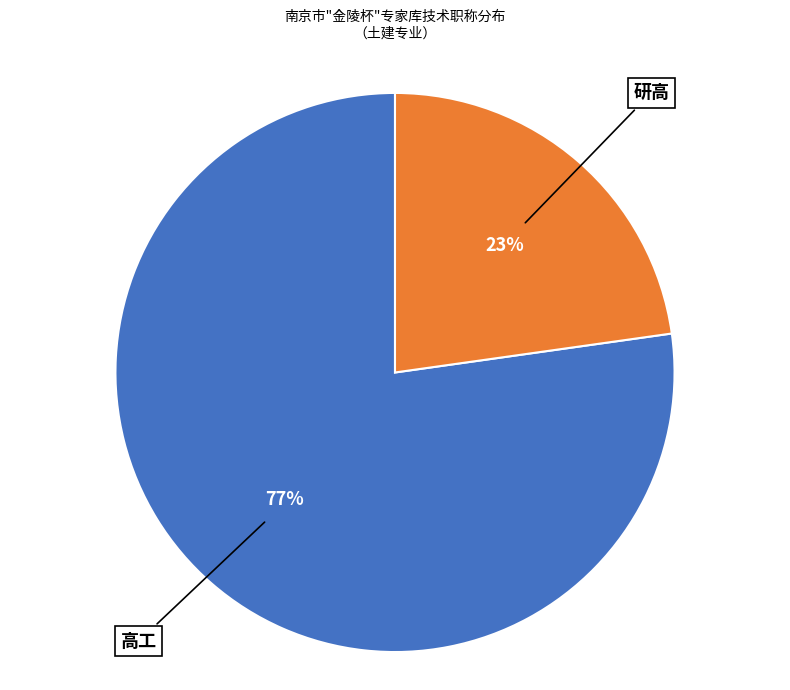

Is there a majority slice in this chart?

Yes